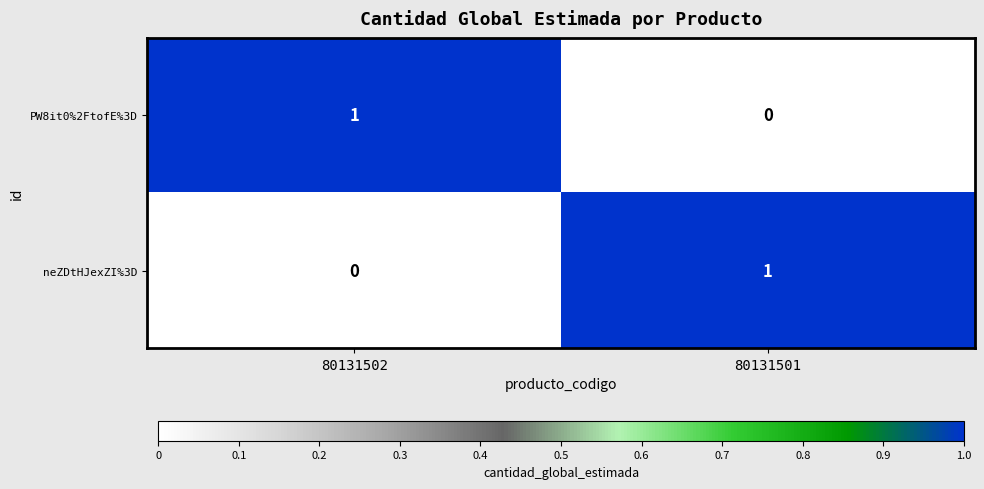

At which label is neZDtHJexZI%3D closest to 0?

80131502